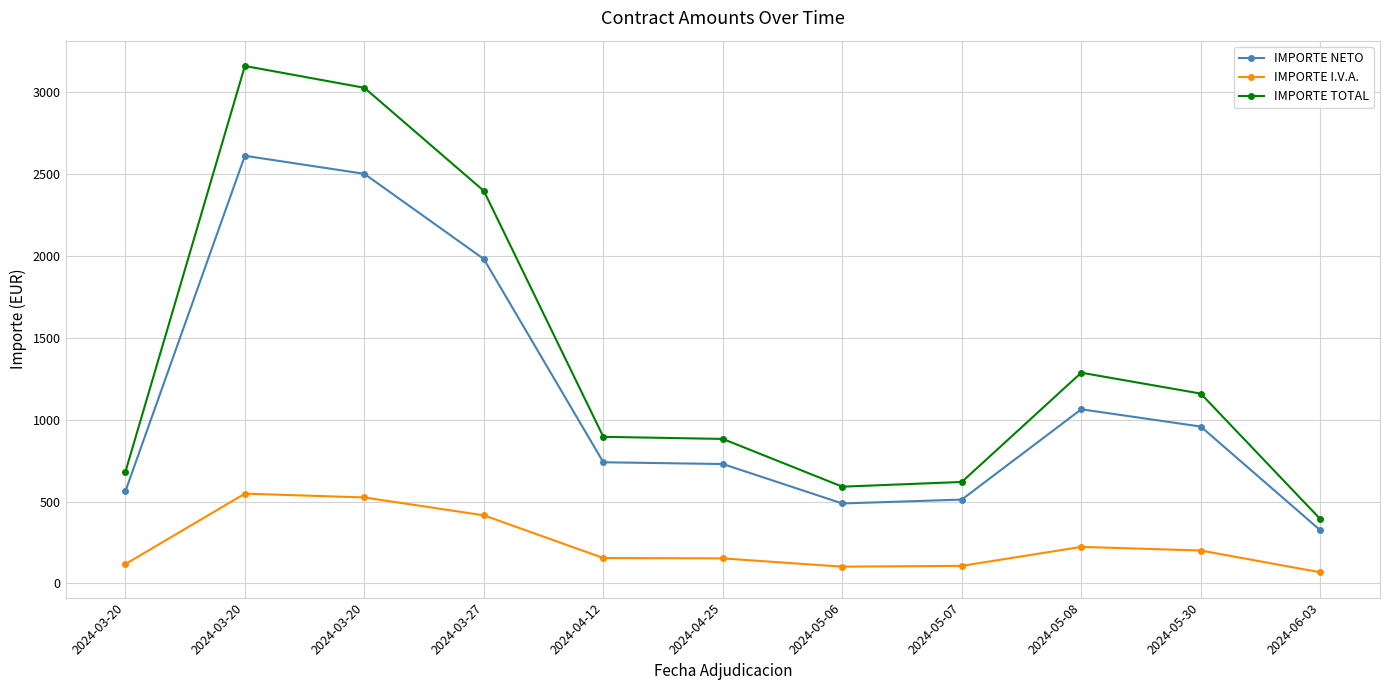

Where is the first local maximum for IMPORTE TOTAL?

2024-03-20